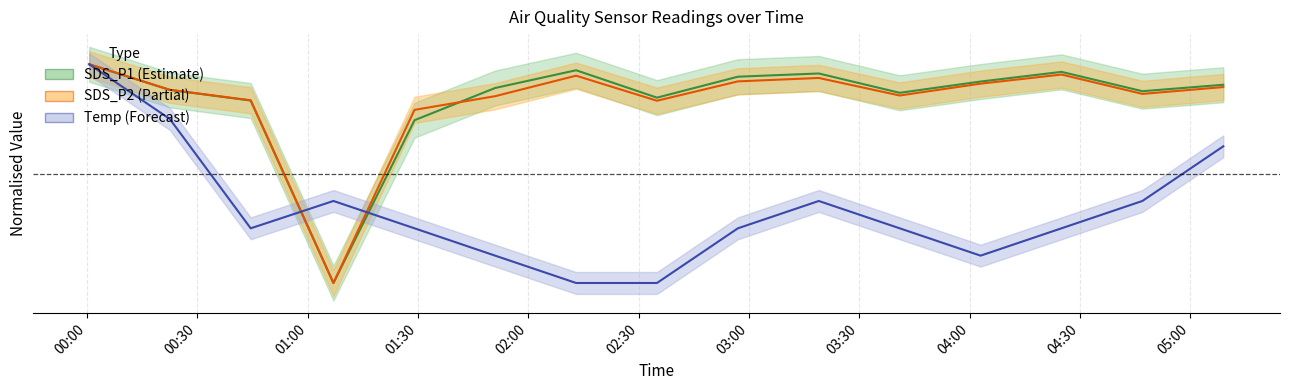

At which category does SDS_P1 reach its first local peak?

2022/04/13 02:13:00